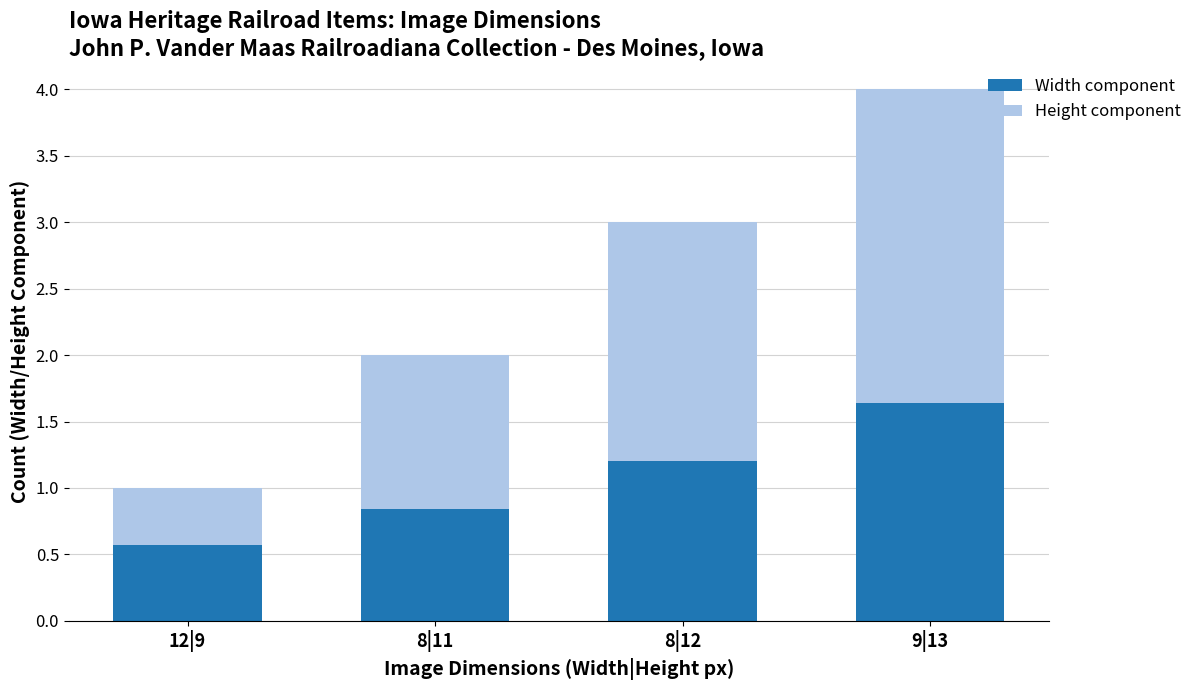

What is the sum of the Width component values at 12|9 and 9|13?

2.2